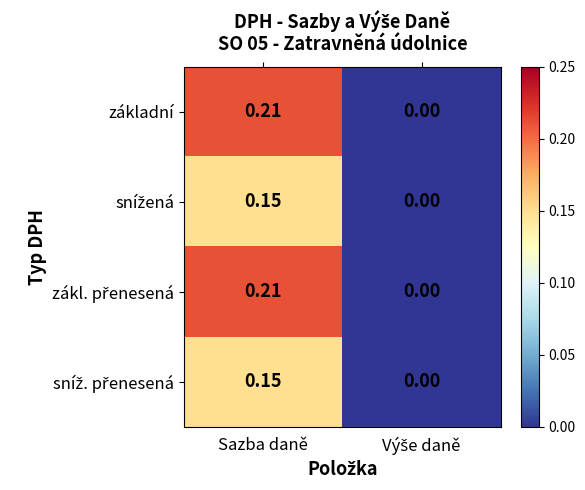

How many data points does each series have?

2